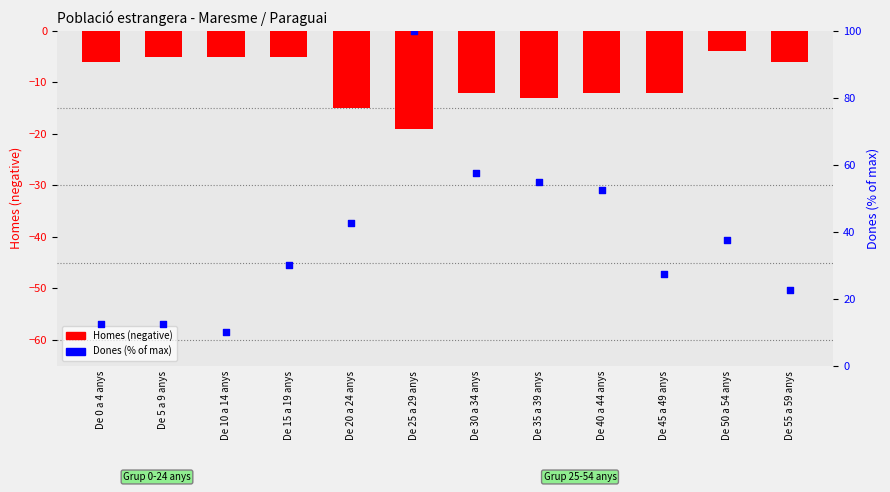

What are all the series names shown in the legend?

Homes (negative), Dones (% of max)